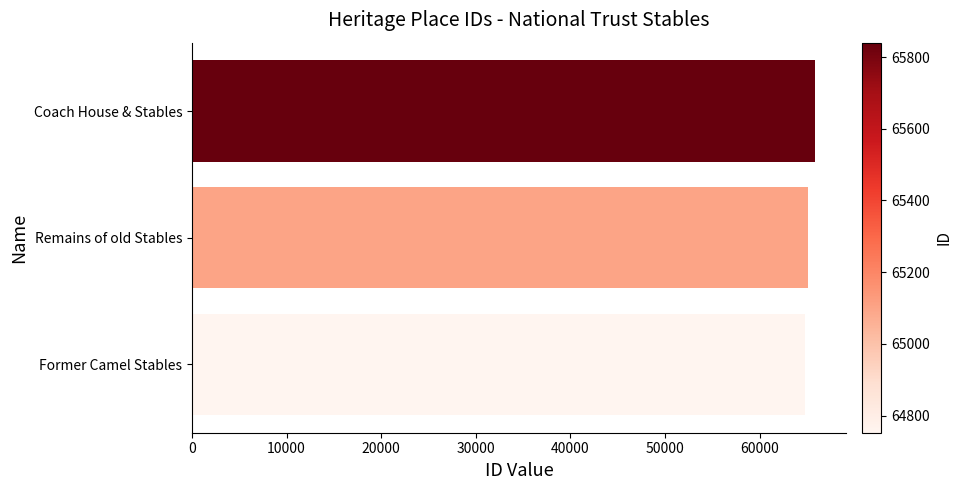

What is the ratio of the value at Coach House & Stables to the value at Former Camel Stables?

1.0